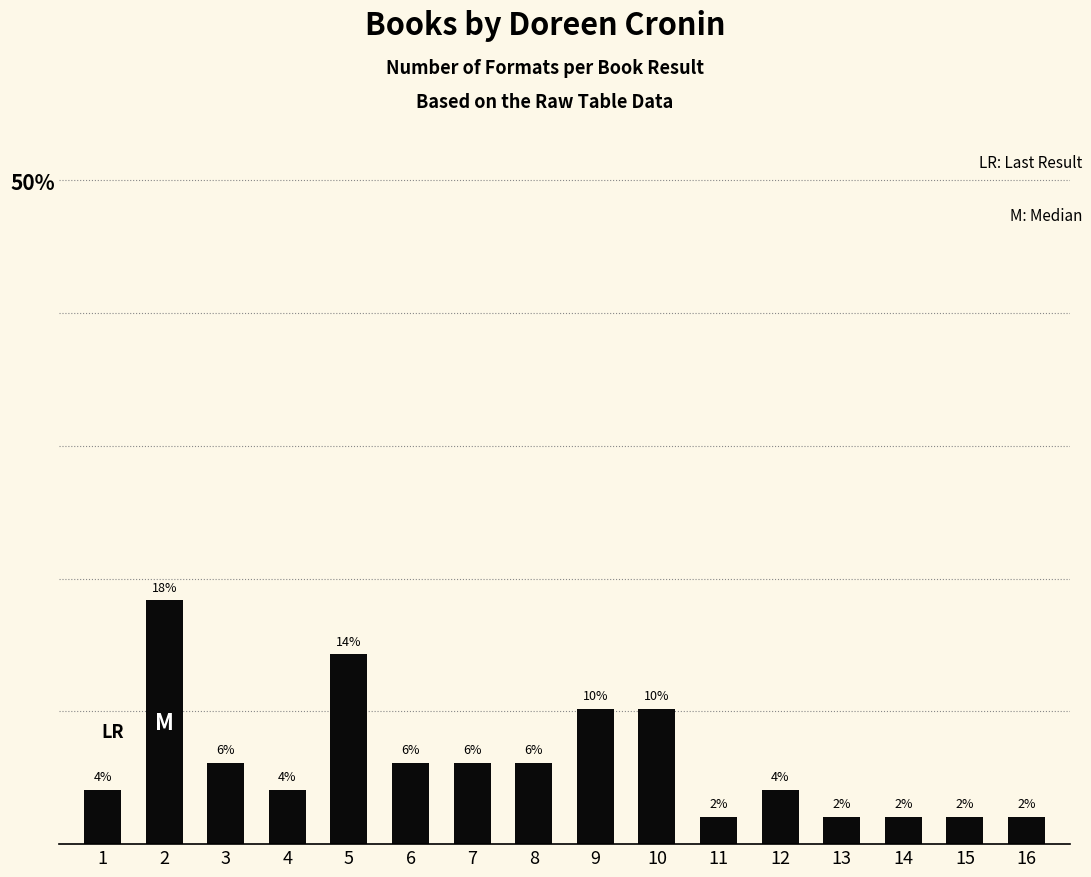

What is the smallest value displayed?

2.0